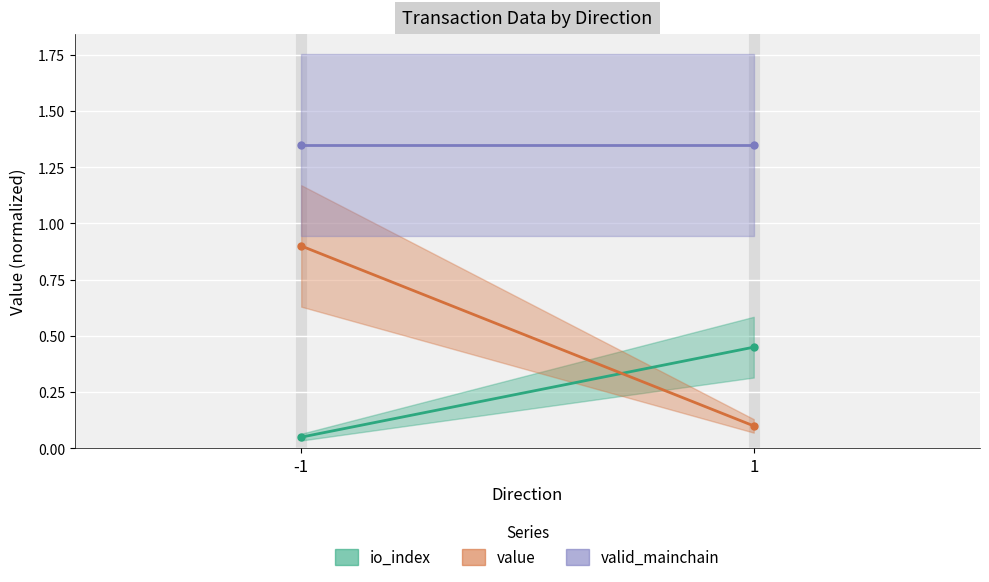

Is it true that value equals 0.9 at -1?

True